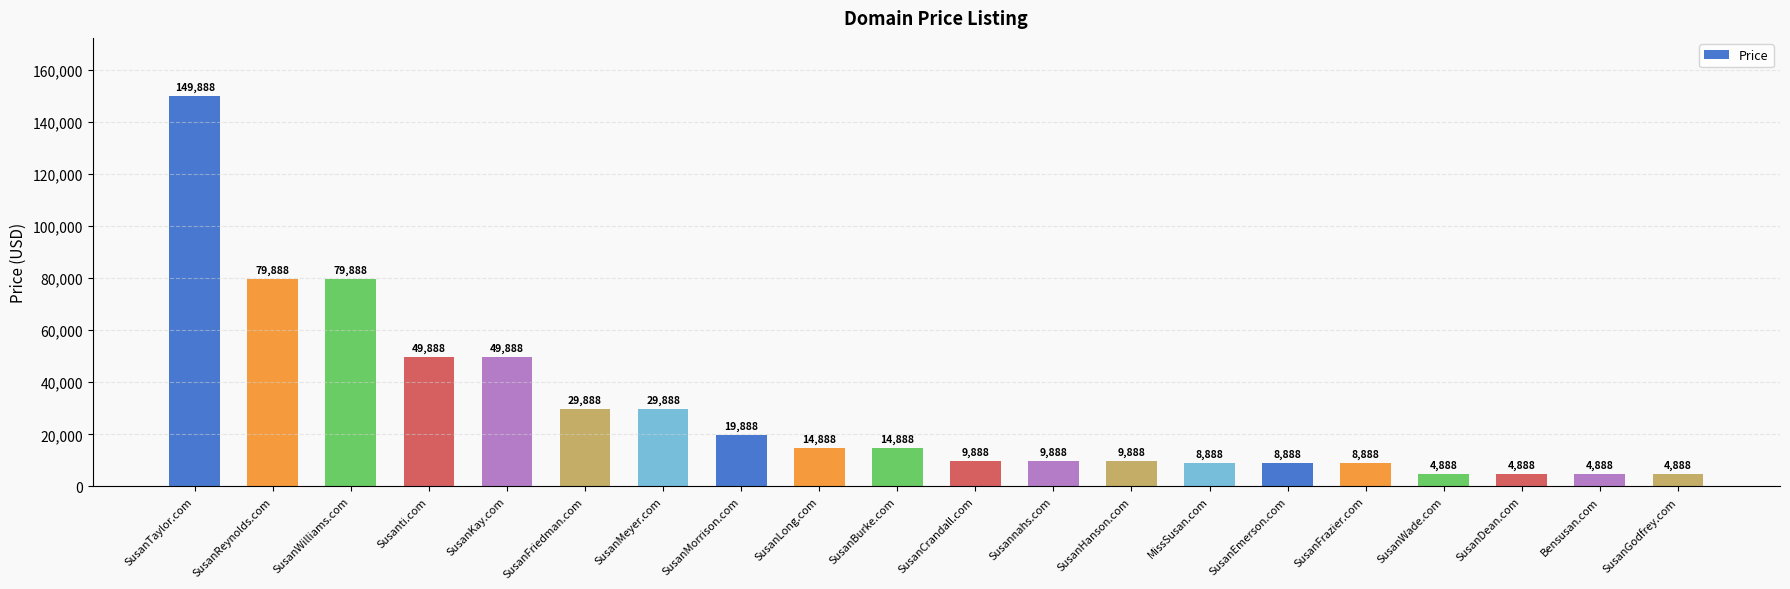

What is the change in value from SusanEmerson.com to SusanDean.com?

-4000